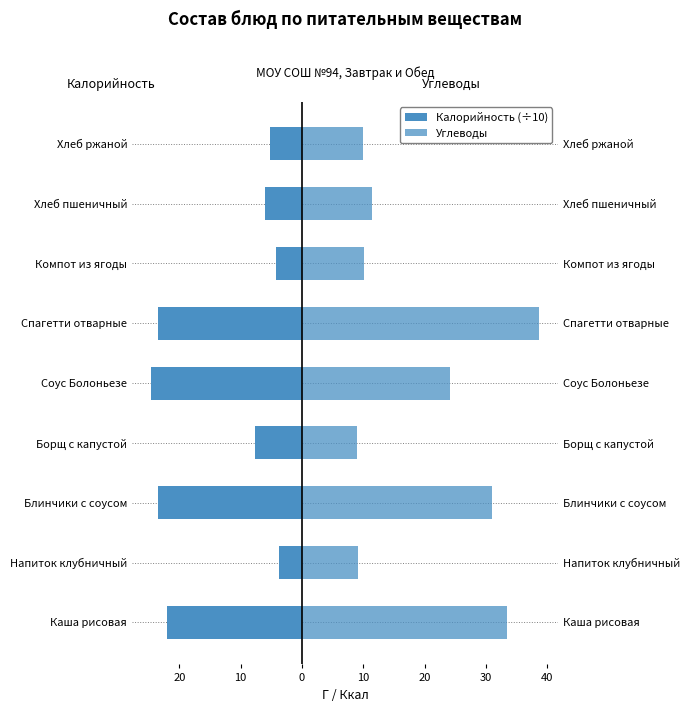

Which series has the largest range (max minus min)?

Углеводы